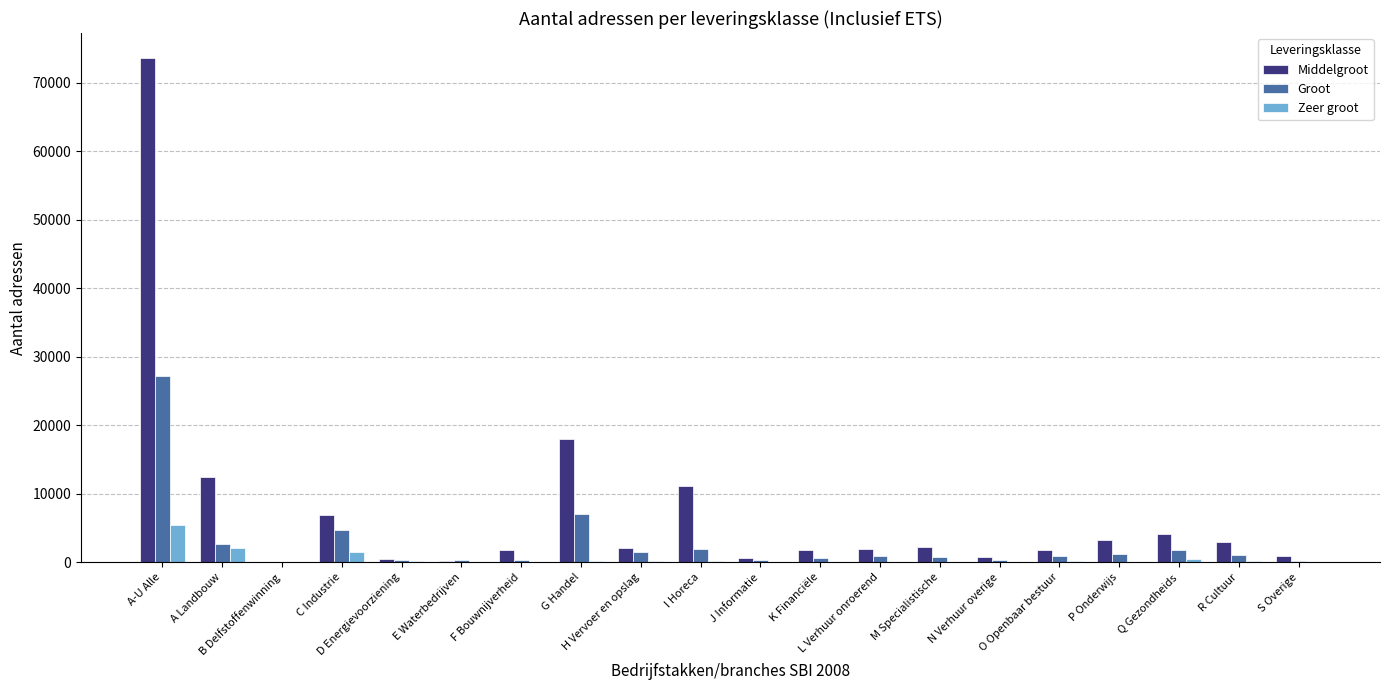

What is the maximum value shown in the chart?

73550